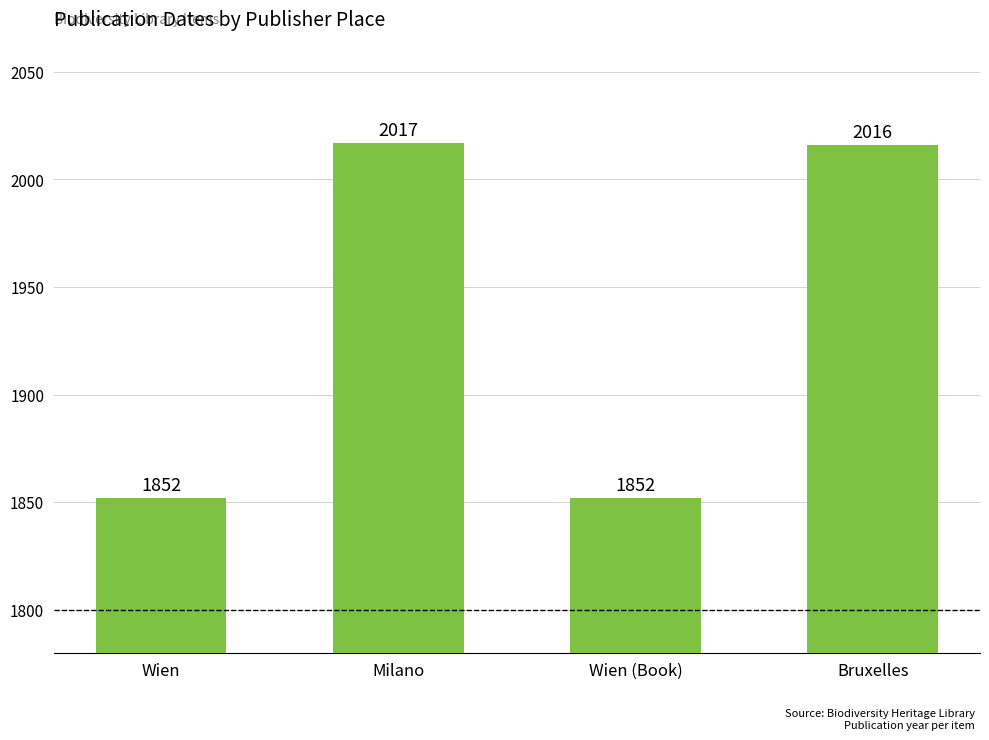

The chart shows a value of 1852 at Wien. True or false?

True